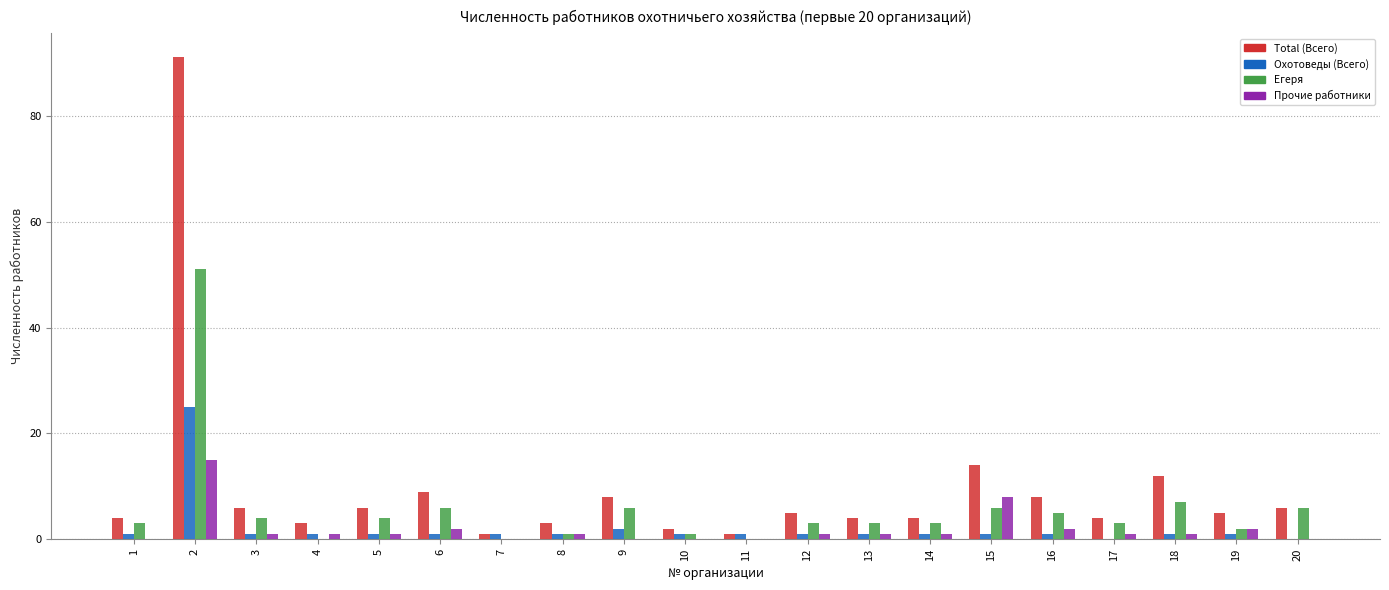

Which series has the largest total across all categories?

Total (Всего)